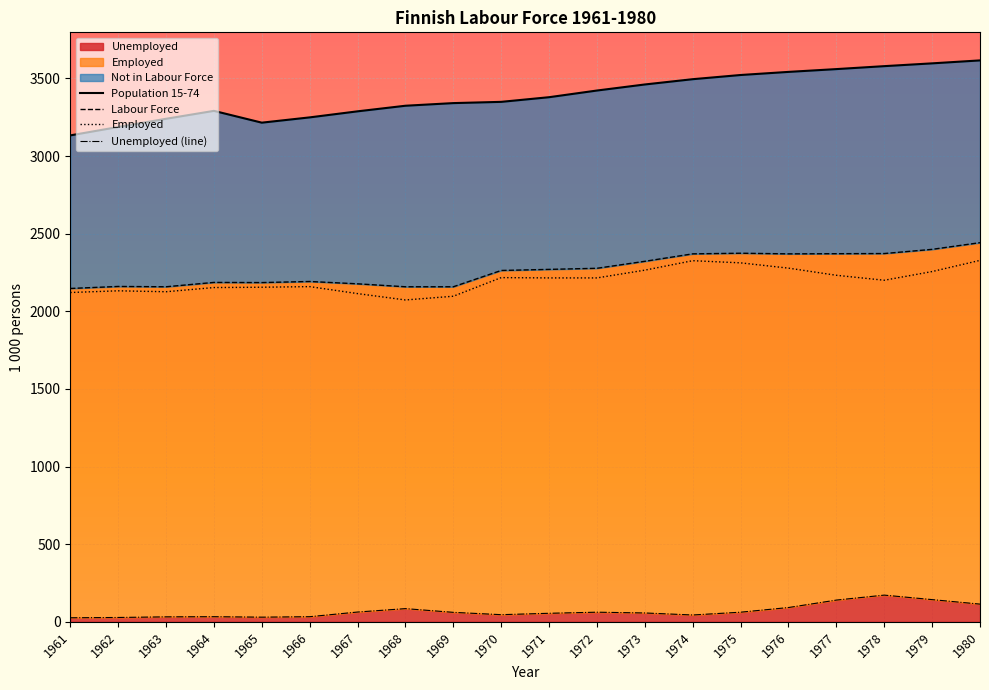

What is the minimum value for Unemployed (line)?

26